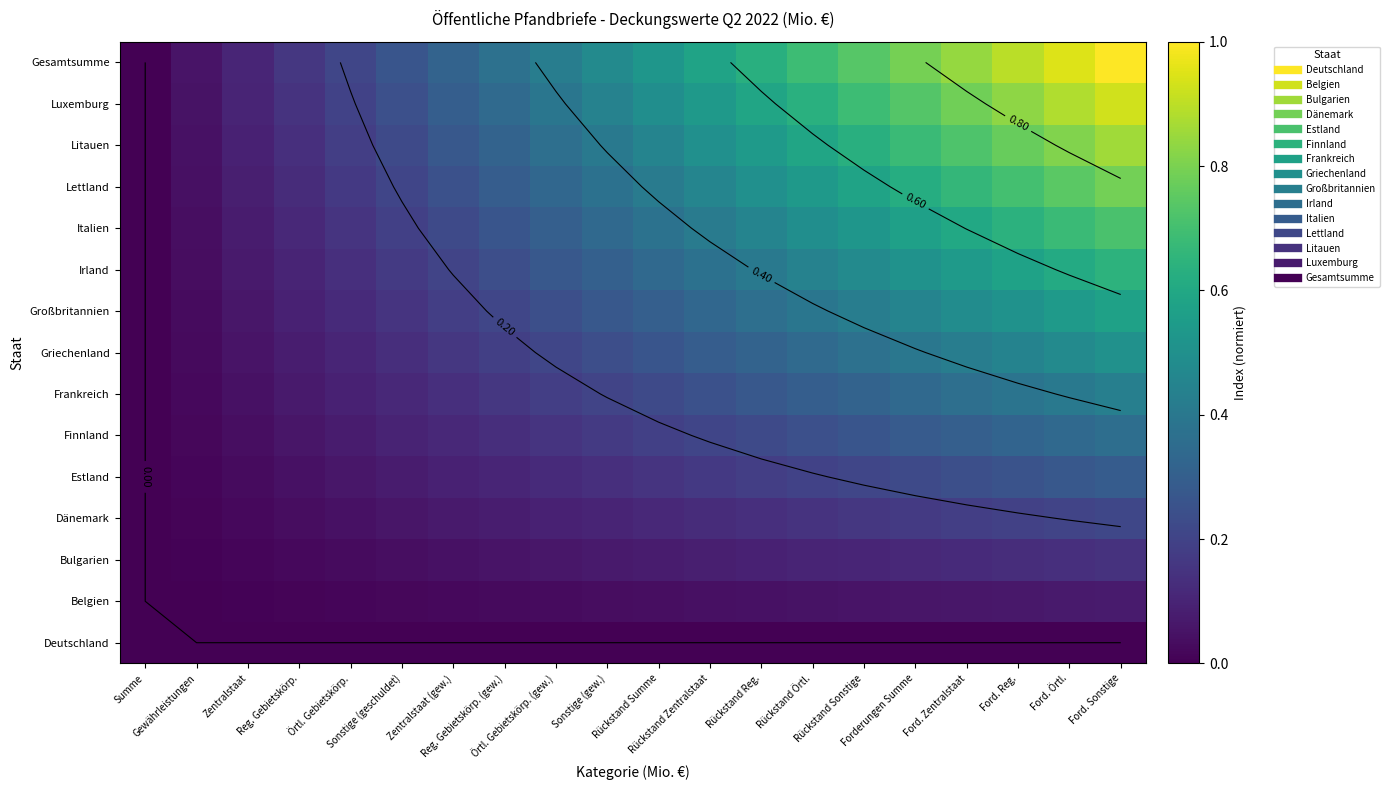

Rank the series by their maximum value, from lowest to highest.

Deutschland, Belgien, Bulgarien, Dänemark, Estland, Finnland, Frankreich, Griechenland, Großbritannien, Irland, Italien, Lettland, Litauen, Luxemburg, Gesamtsumme